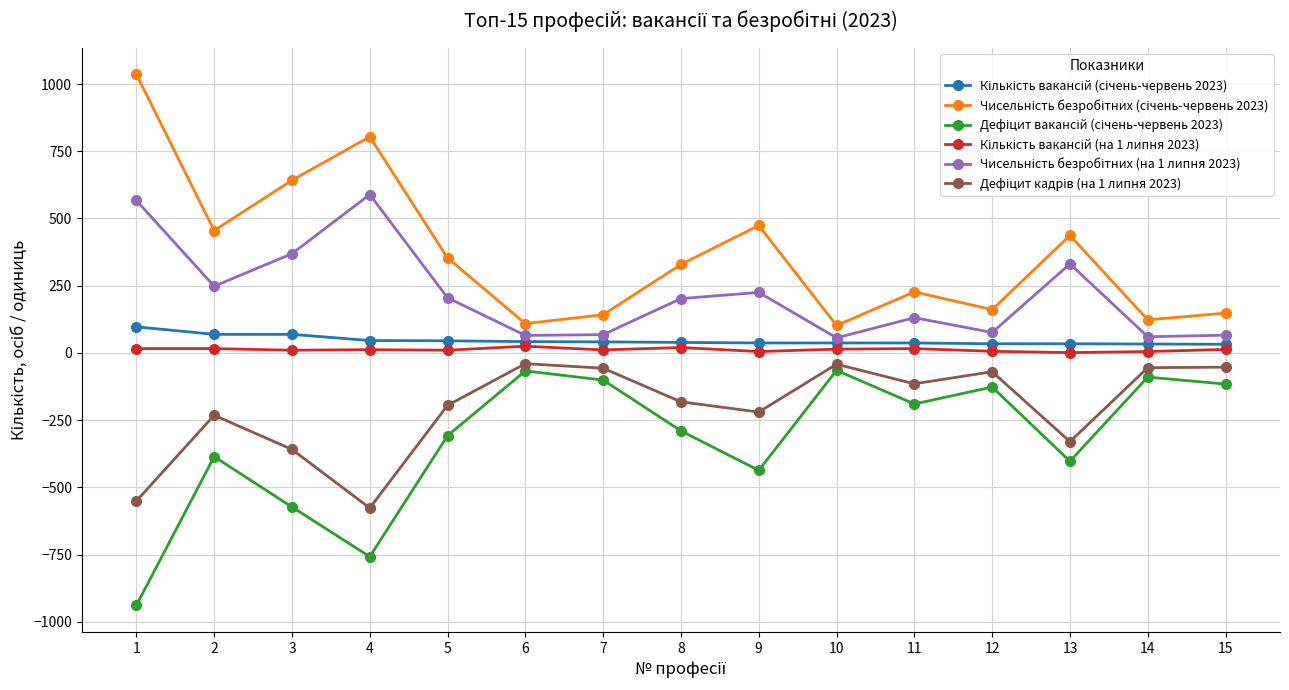

What is the maximum value shown in the chart?

1036